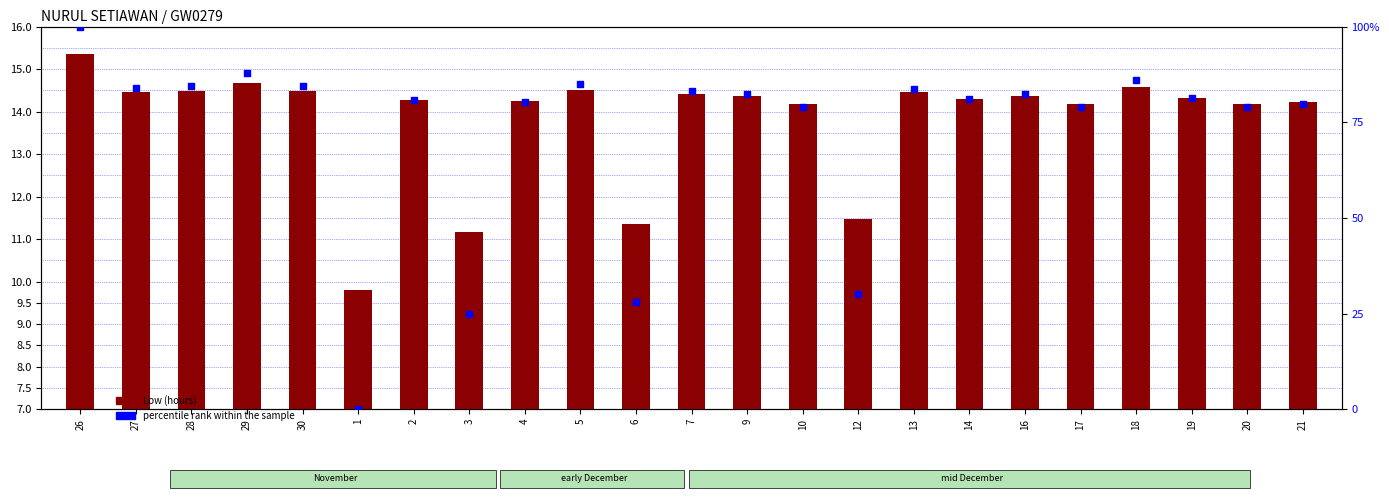

What are all the series names shown in the legend?

Low (hours), percentile rank within the sample